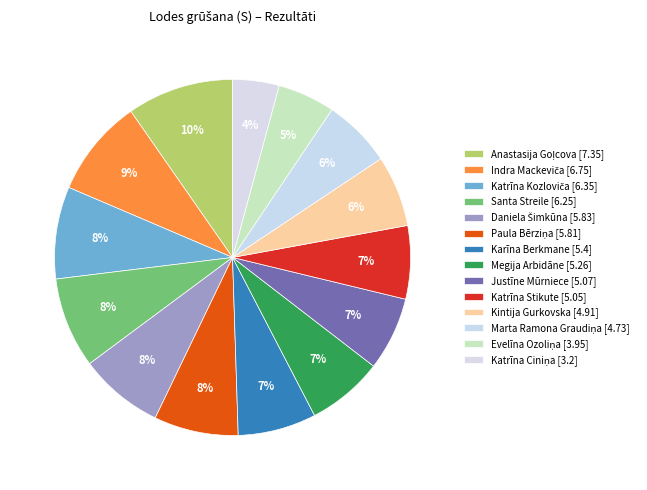

Does any single category account for the majority?

No